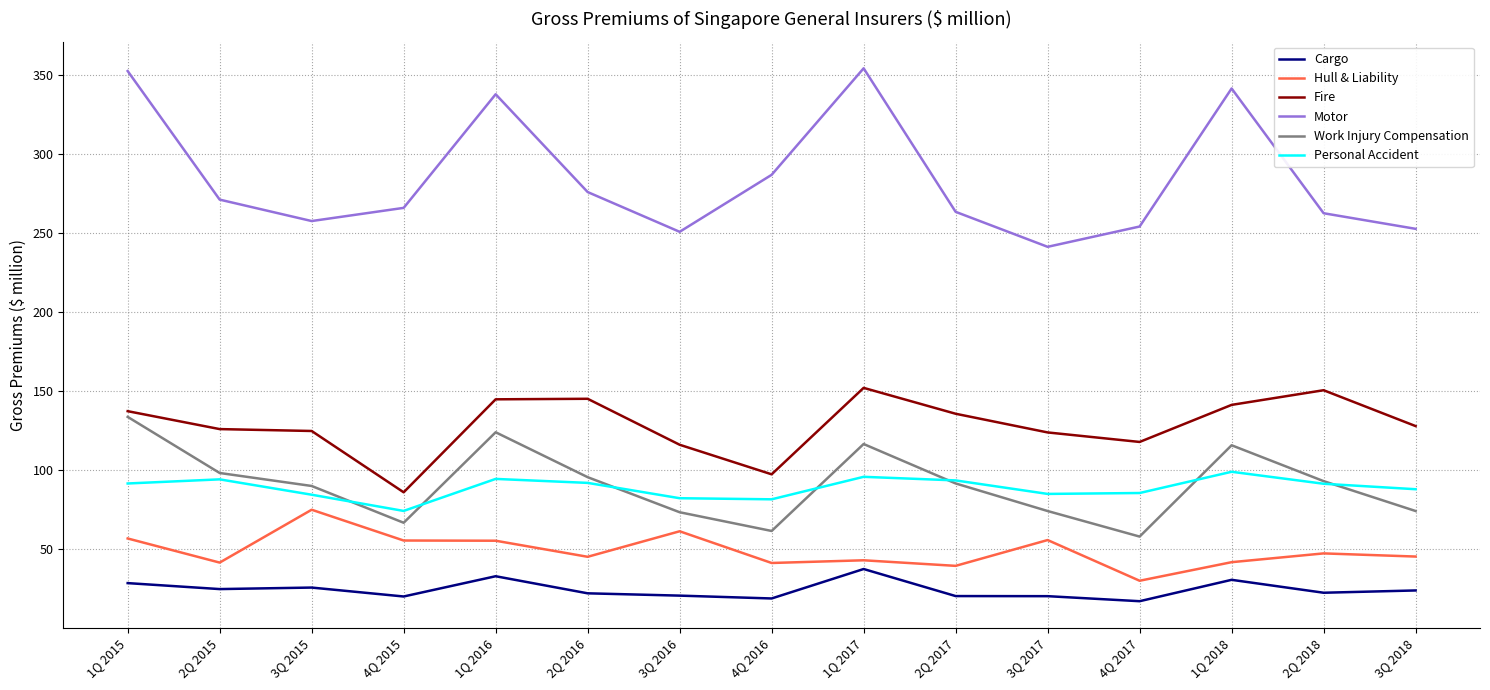

Where does the Motor series first go above 265?

1Q 2015